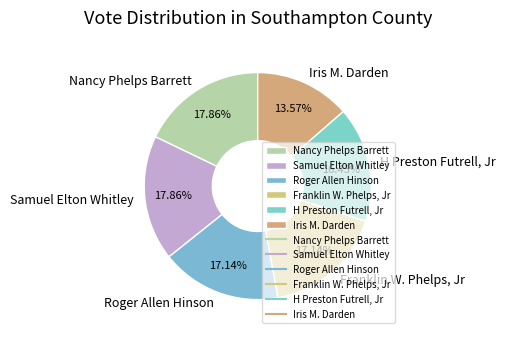

Does Iris M. Darden account for over 50% of the chart?

No